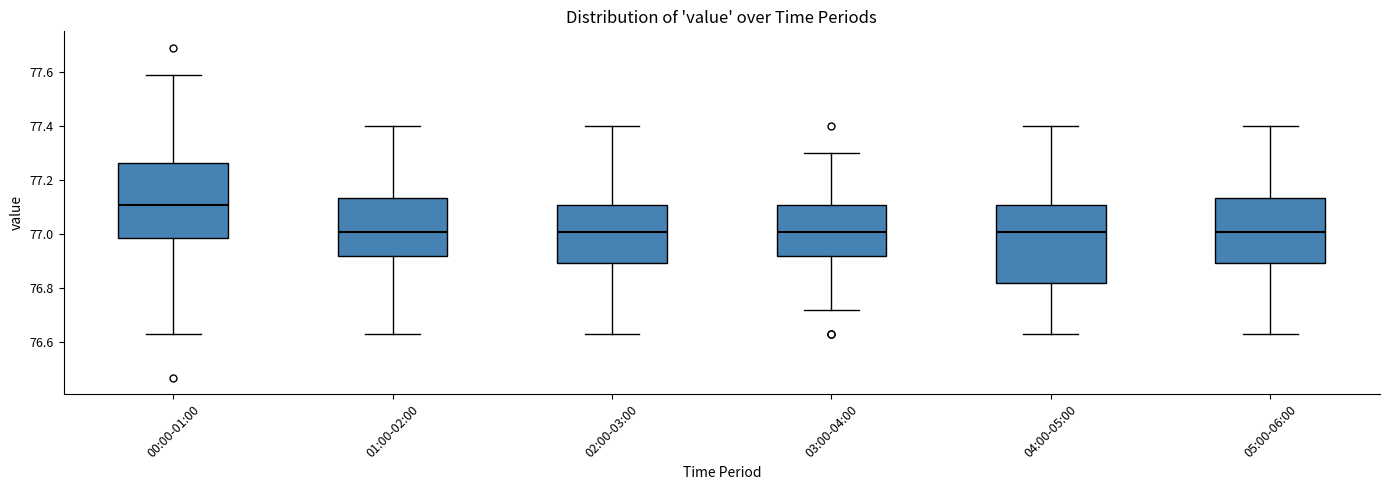

Reading left to right, transcribe this box plot: for each box, give where its median line is, the range the box spans, and where its two whiskers end, as read against the y-axis. The values are not printed on the chart, so give them approximately, as read against the axis.

00:00-01:00: median 77.12, box 76.98 to 77.26, whiskers 76.64 to 77.60
01:00-02:00: median 77.02, box 76.92 to 77.14, whiskers 76.64 to 77.40
02:00-03:00: median 77.02, box 76.90 to 77.12, whiskers 76.64 to 77.40
03:00-04:00: median 77.02, box 76.92 to 77.12, whiskers 76.72 to 77.30
04:00-05:00: median 77.02, box 76.82 to 77.12, whiskers 76.64 to 77.40
05:00-06:00: median 77.02, box 76.90 to 77.14, whiskers 76.64 to 77.40